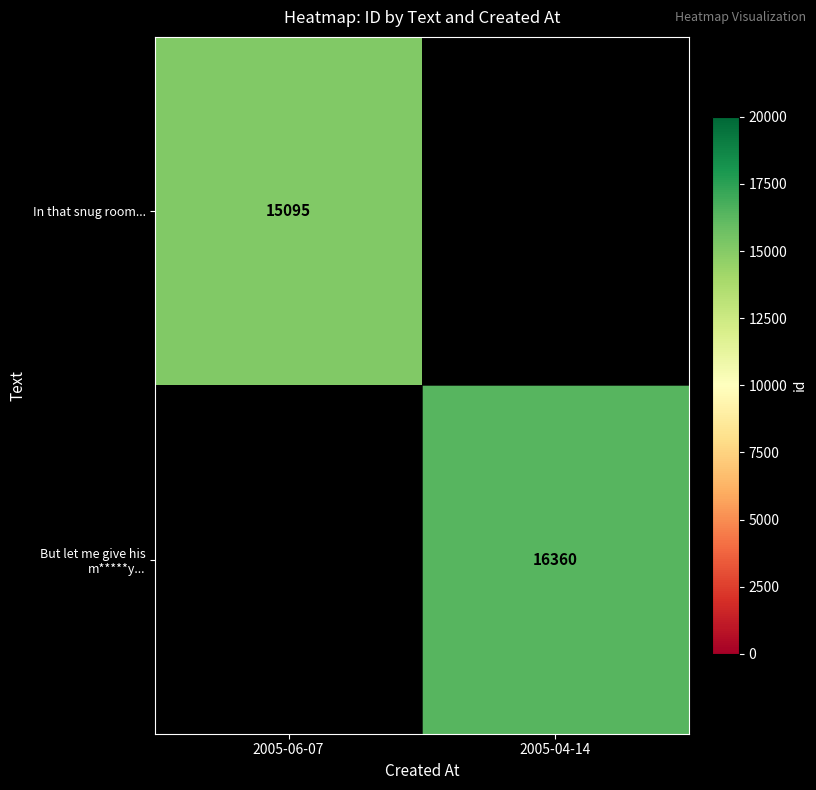

True or false: But let me give his m*****y... has a value of 16360 at 2005-04-14.

True